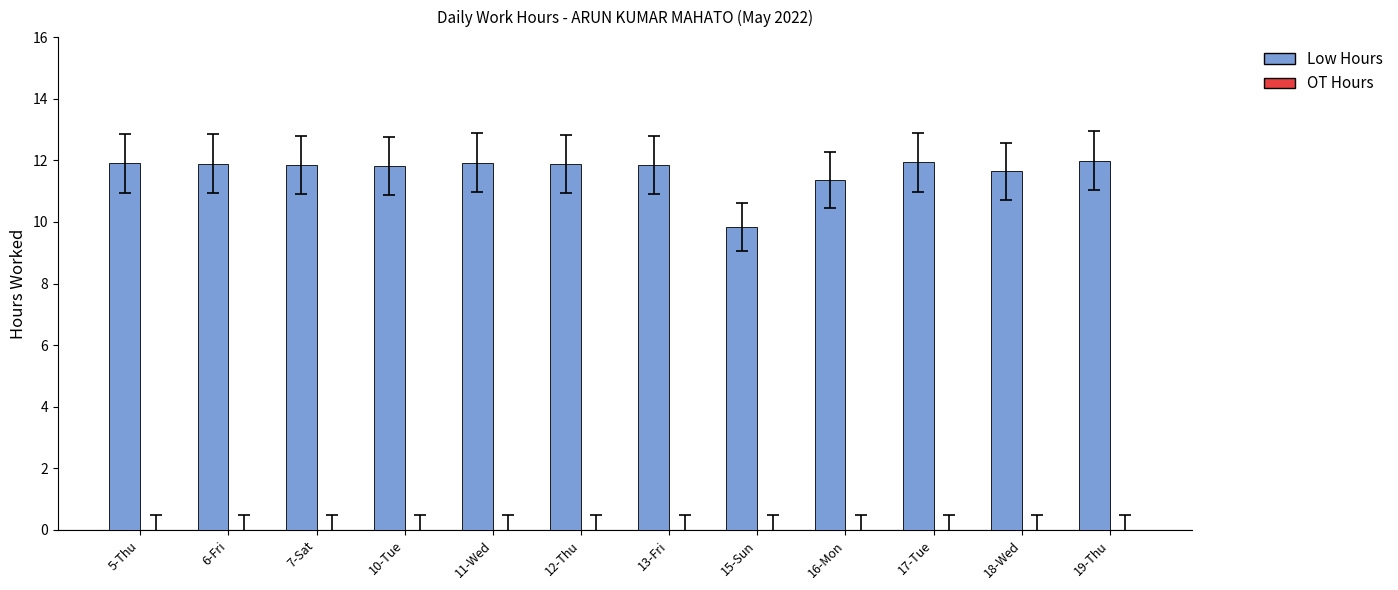

What is the maximum value shown in the chart?

12.0